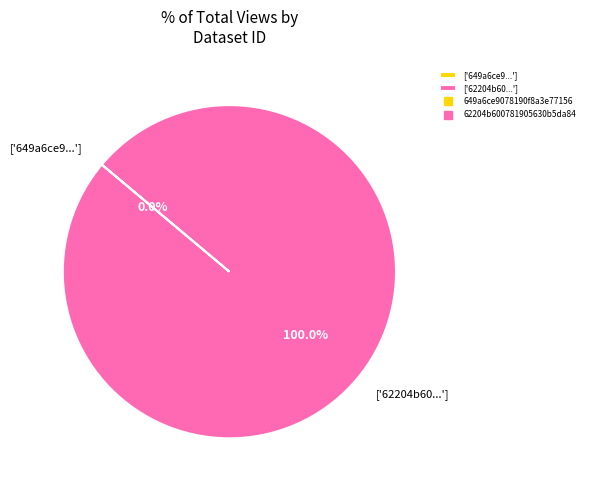

To the nearest percent, what is the combined percentage of 649a6ce9078190f8a3e77156 and 62204b600781905630b5da84?

100%